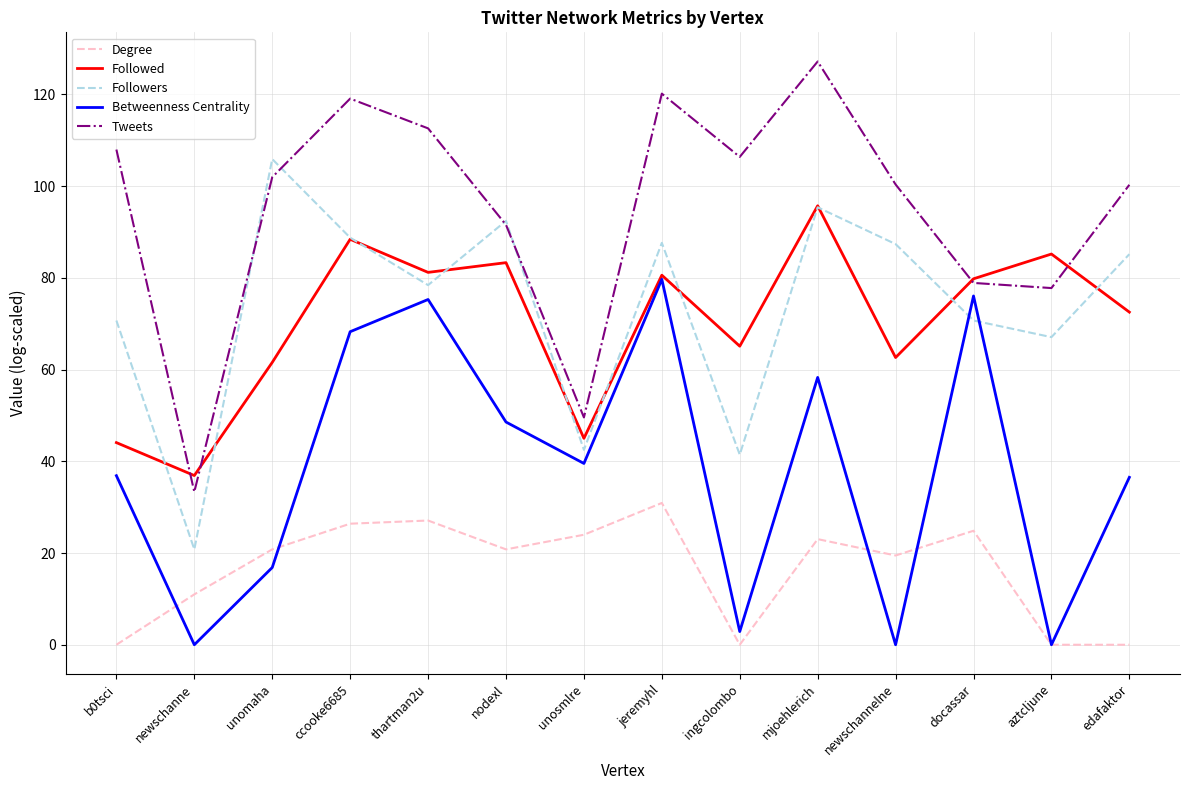

After their last crossing, which series has the higher values: Followers or Betweenness Centrality?

Followers